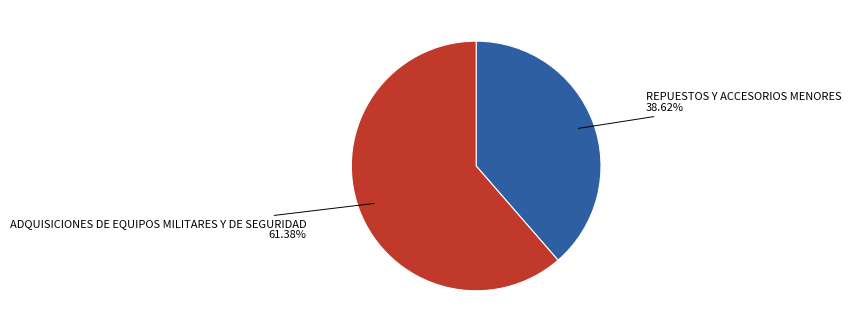

Is there any slice that represents more than half of the pie?

Yes